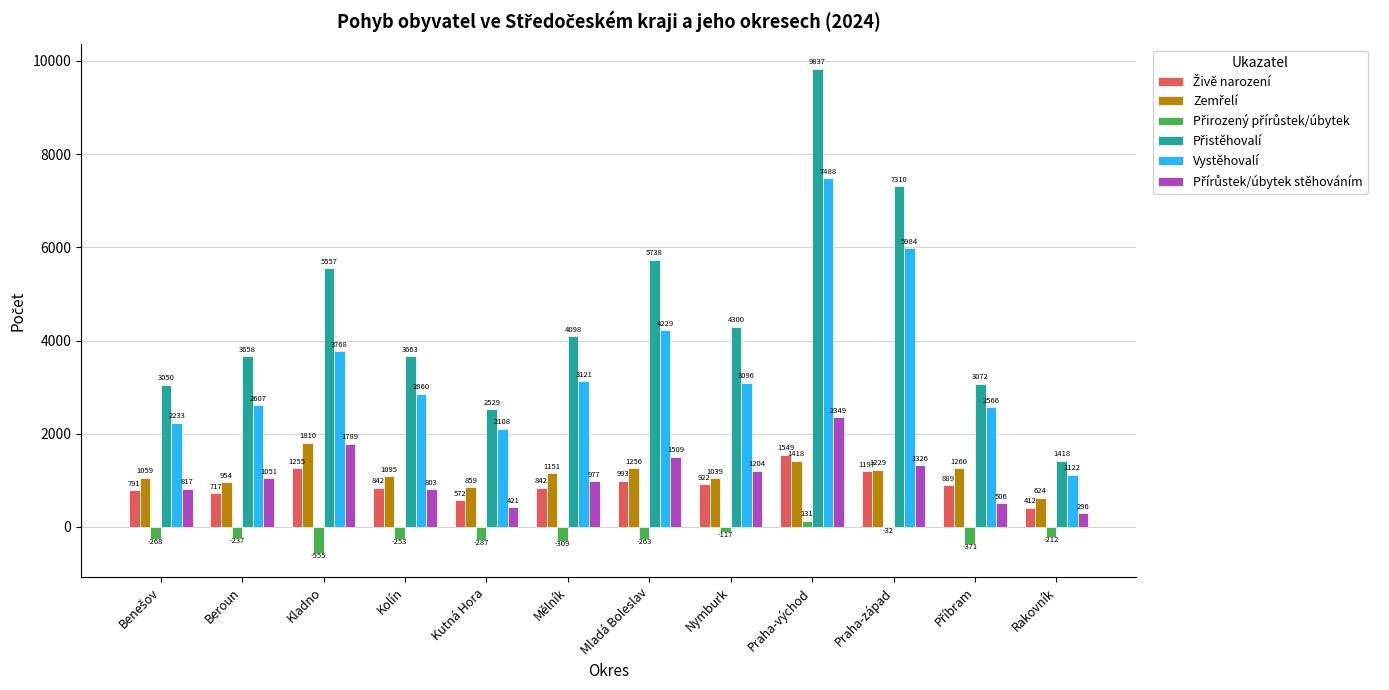

How many distinct data groups are displayed?

6